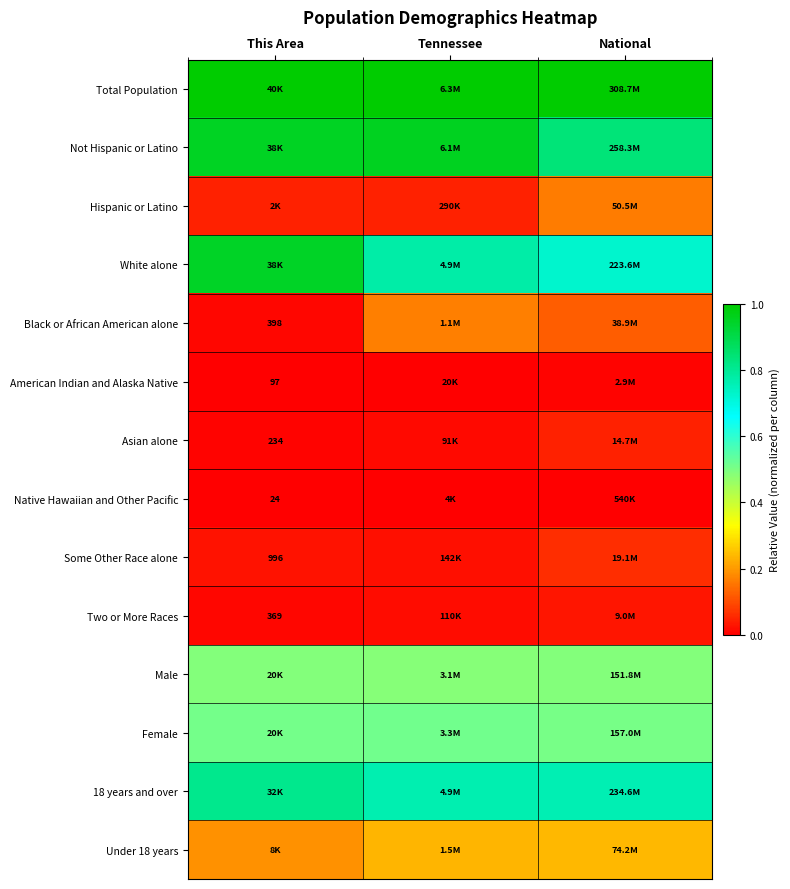

What is the spread (max minus min) of values at This Area?

1.0